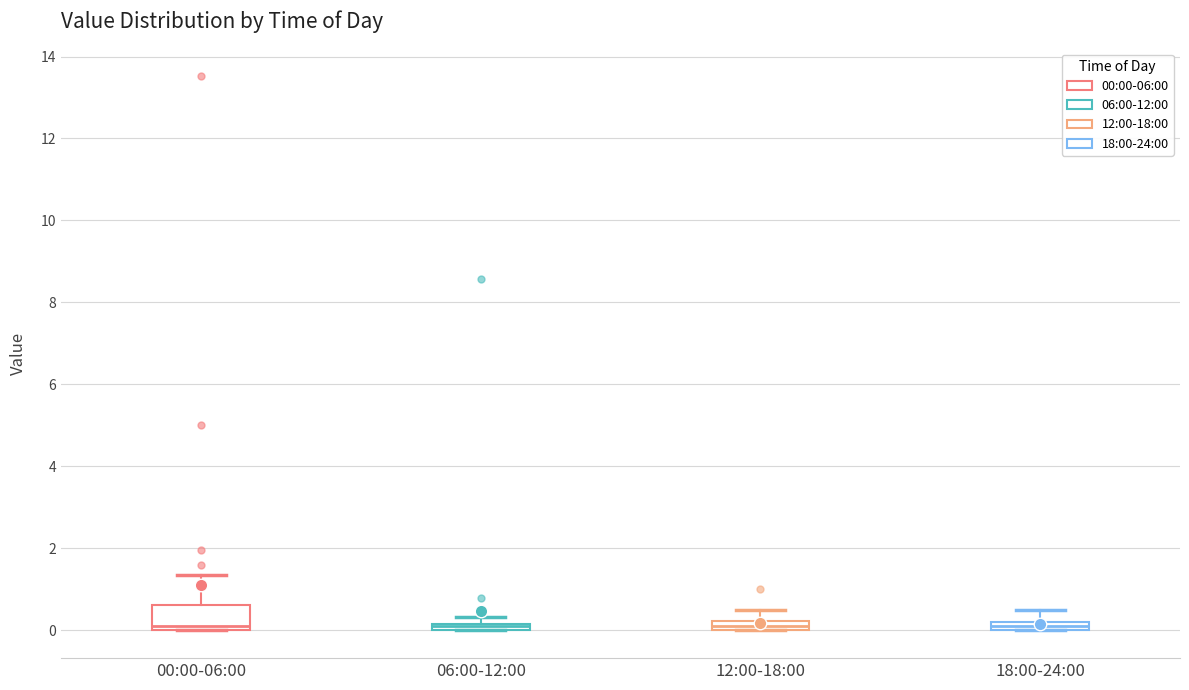

Which box is the tallest, from its lower edge to its upper edge?

00:00-06:00